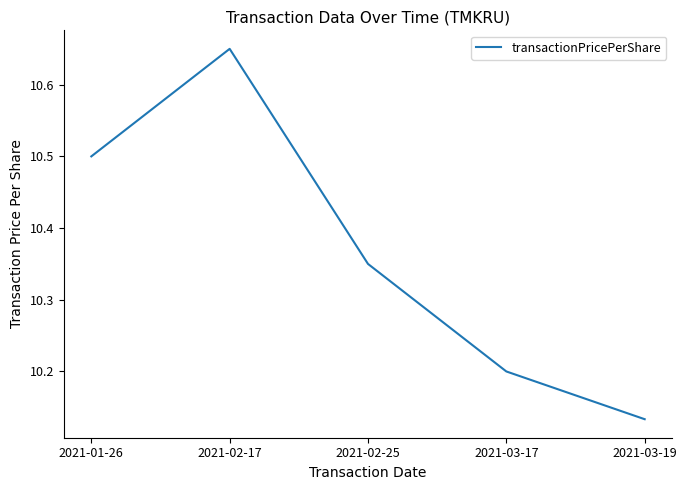

What position from the left is 2021-03-19?

5